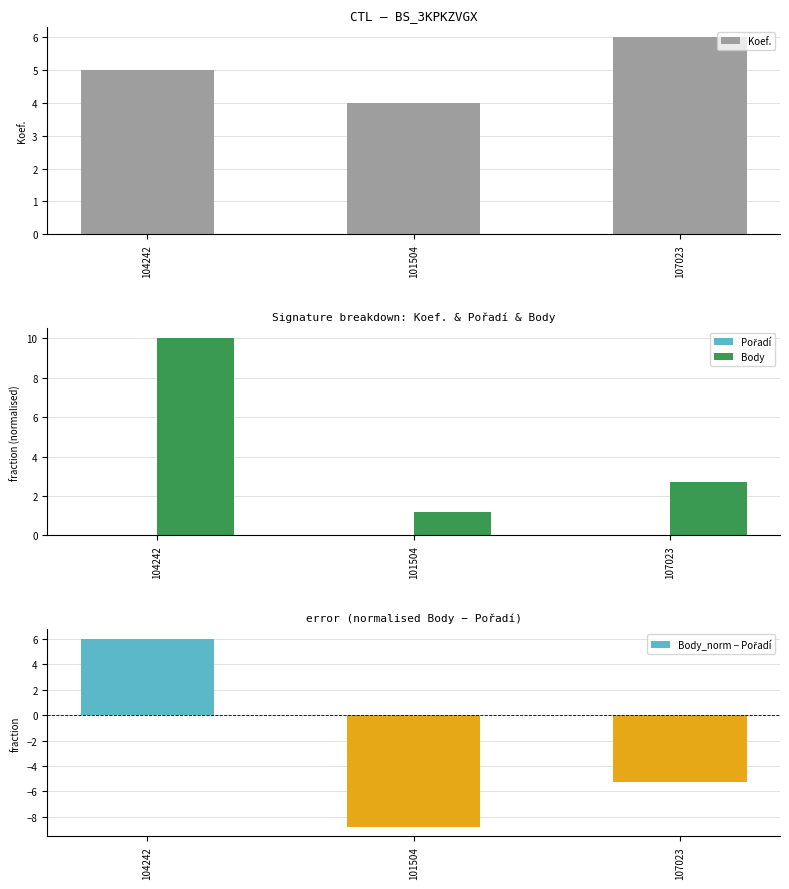

What is the average value of the Body series?

4.6